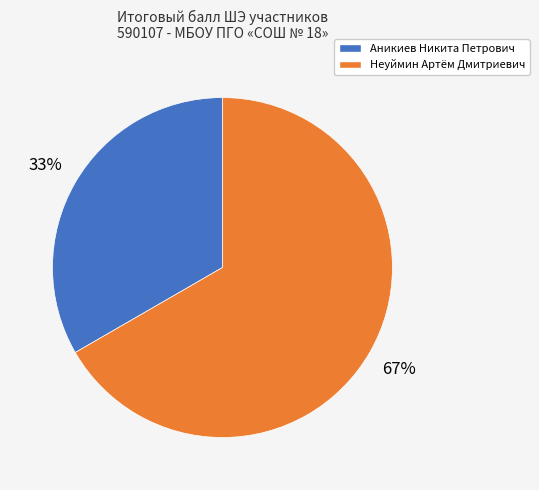

To the nearest percent, what is the average slice percentage?

50%